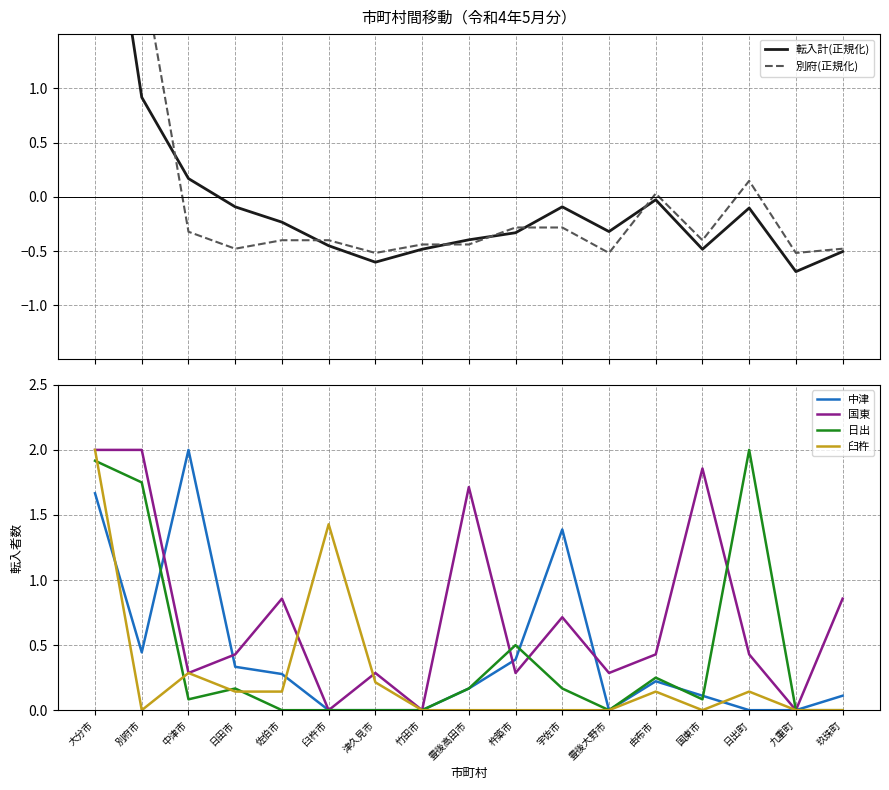

How many interior local peaks does the 別府(正規化) series have?

2